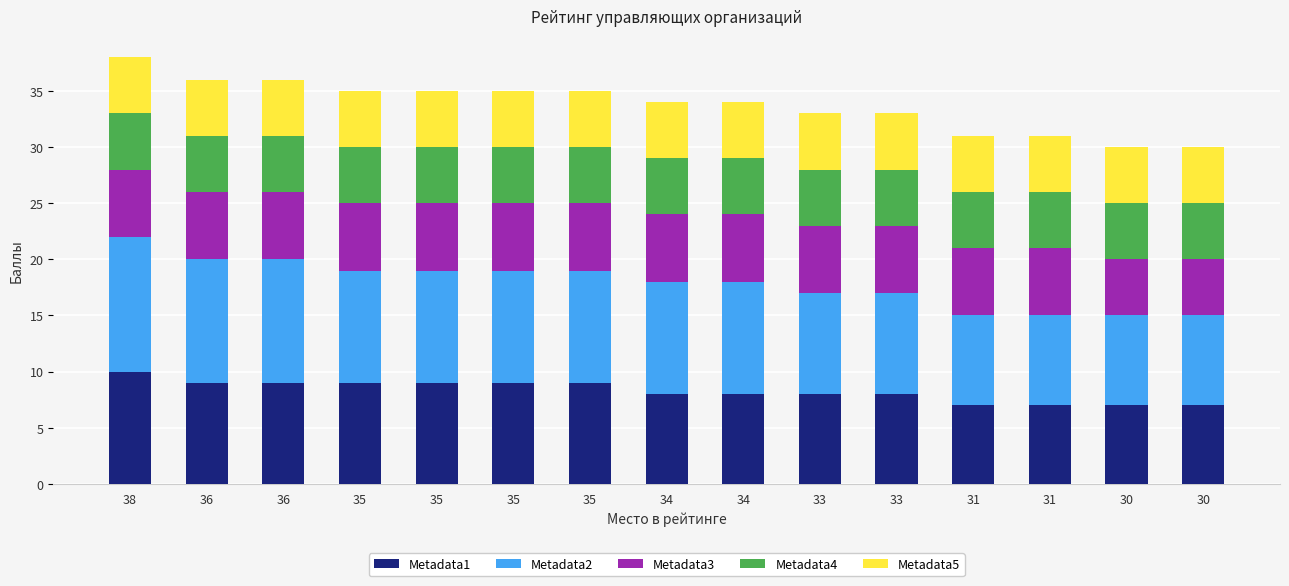

Does the chart contain stacked bars?

Yes